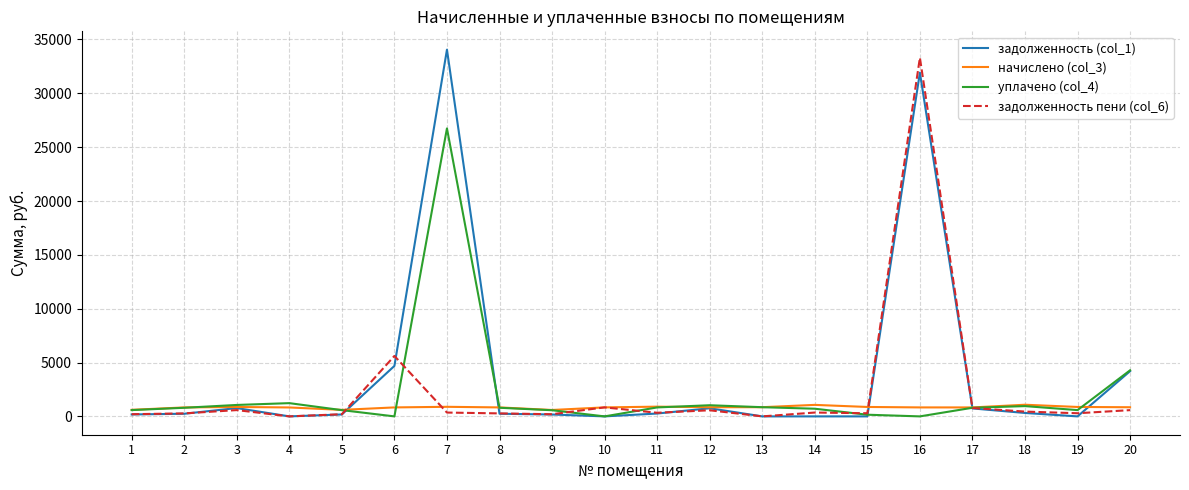

Which series has the largest total across all categories?

задолженность (col_1)